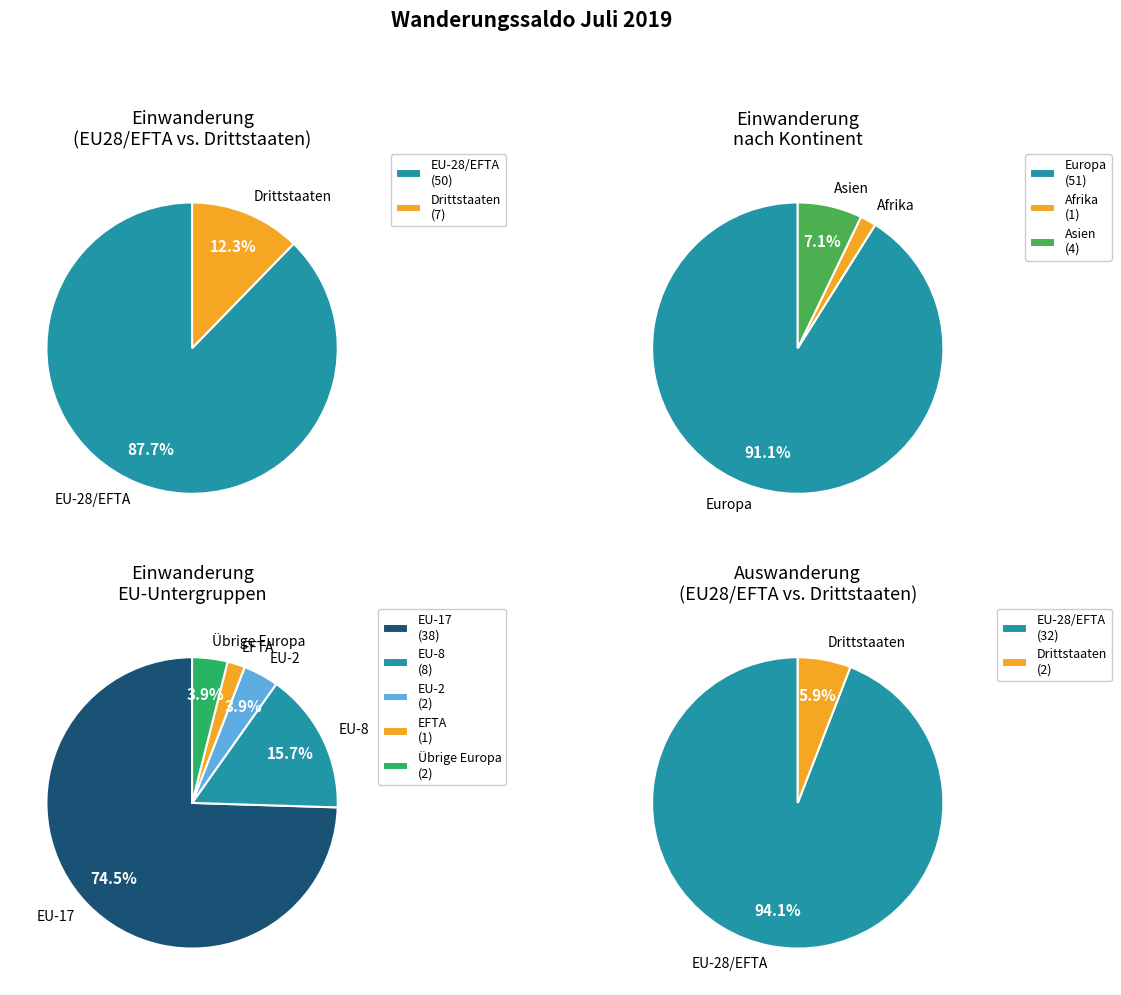

Which slice represents more than half of the pie?

Europa